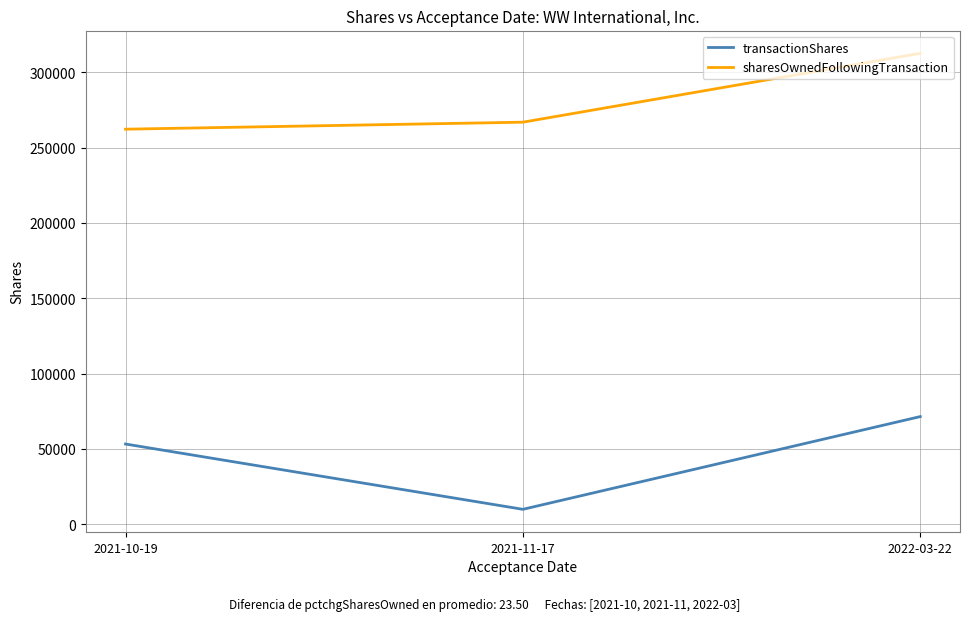

Count the number of data series in this chart.

2